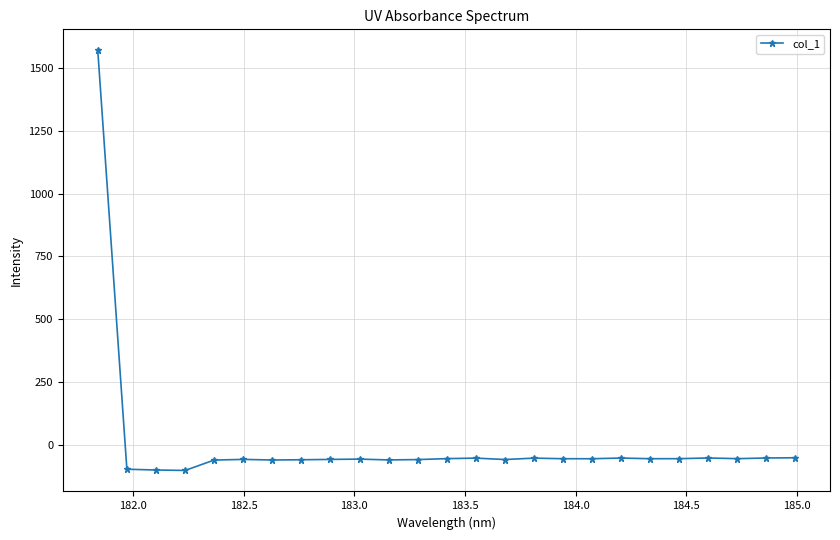

What is the smallest value displayed?

-101.8